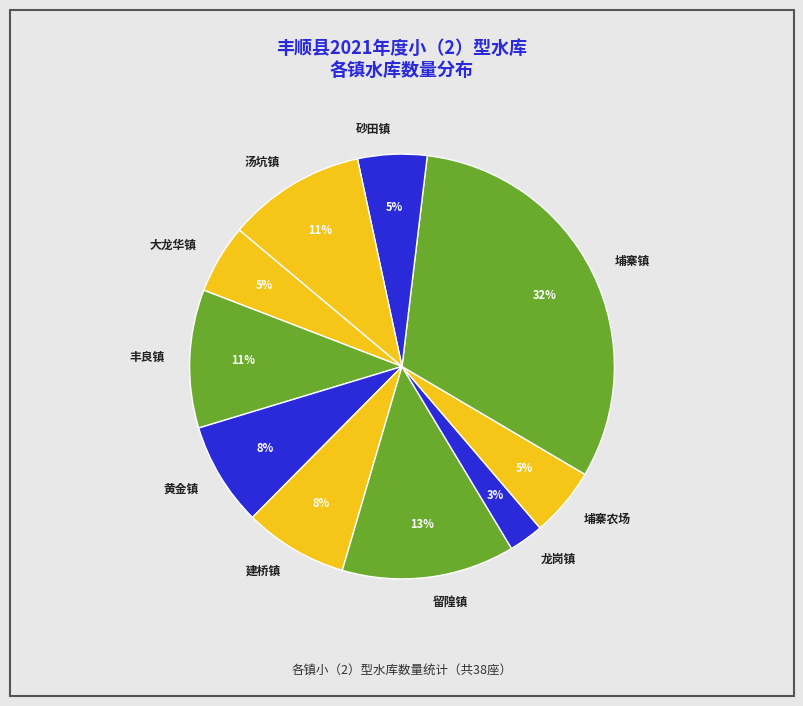

The 黄金镇 slice represents 2% of the pie. True or false?

False